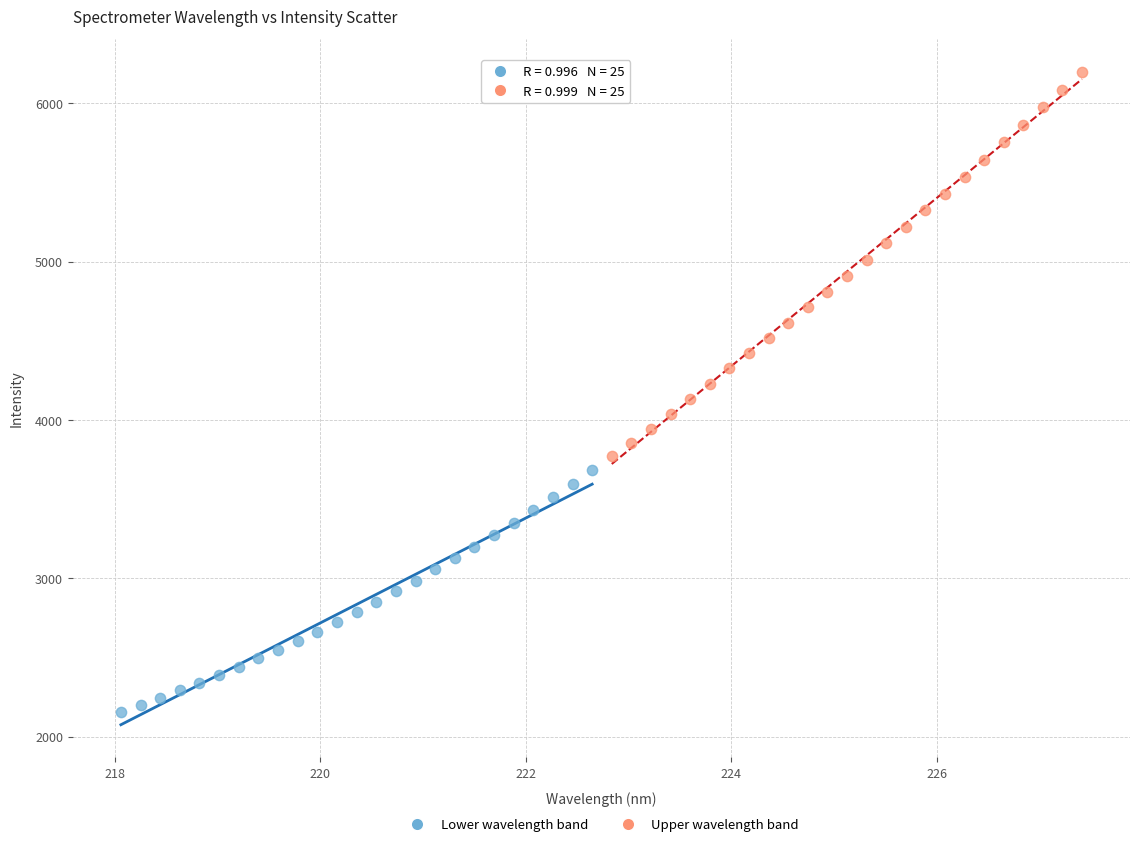

Which series has the widest spread of Y values?

Upper wavelength band